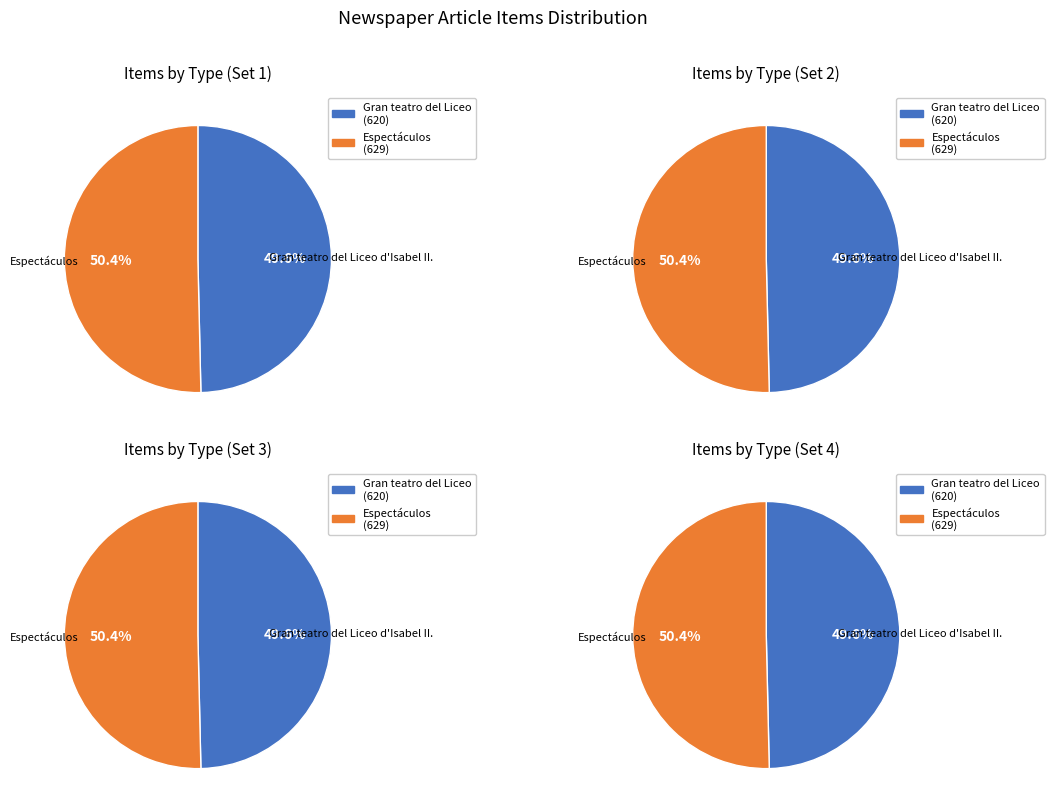

Which slice is the largest?

Espectáculos